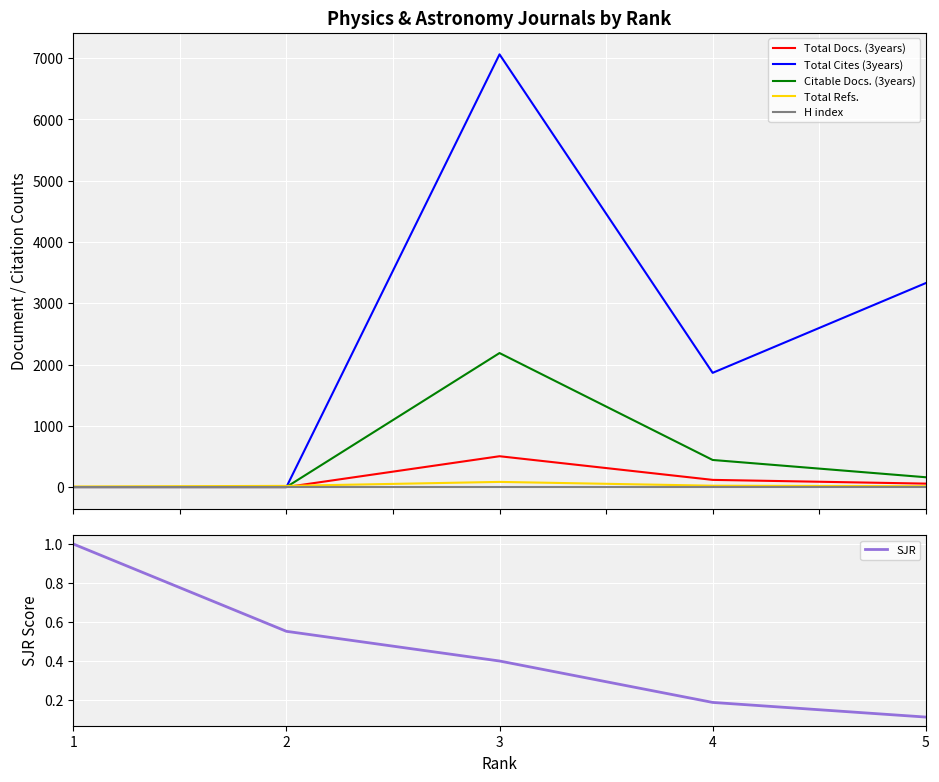

True or false: H index and SJR cross at least once.

False